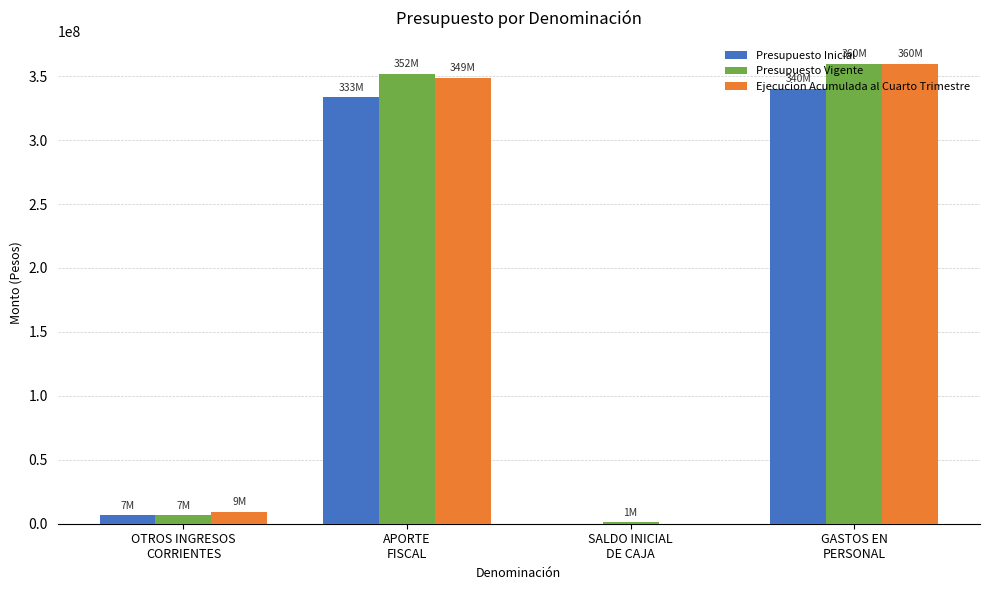

What is the maximum value shown in the chart?

359709594